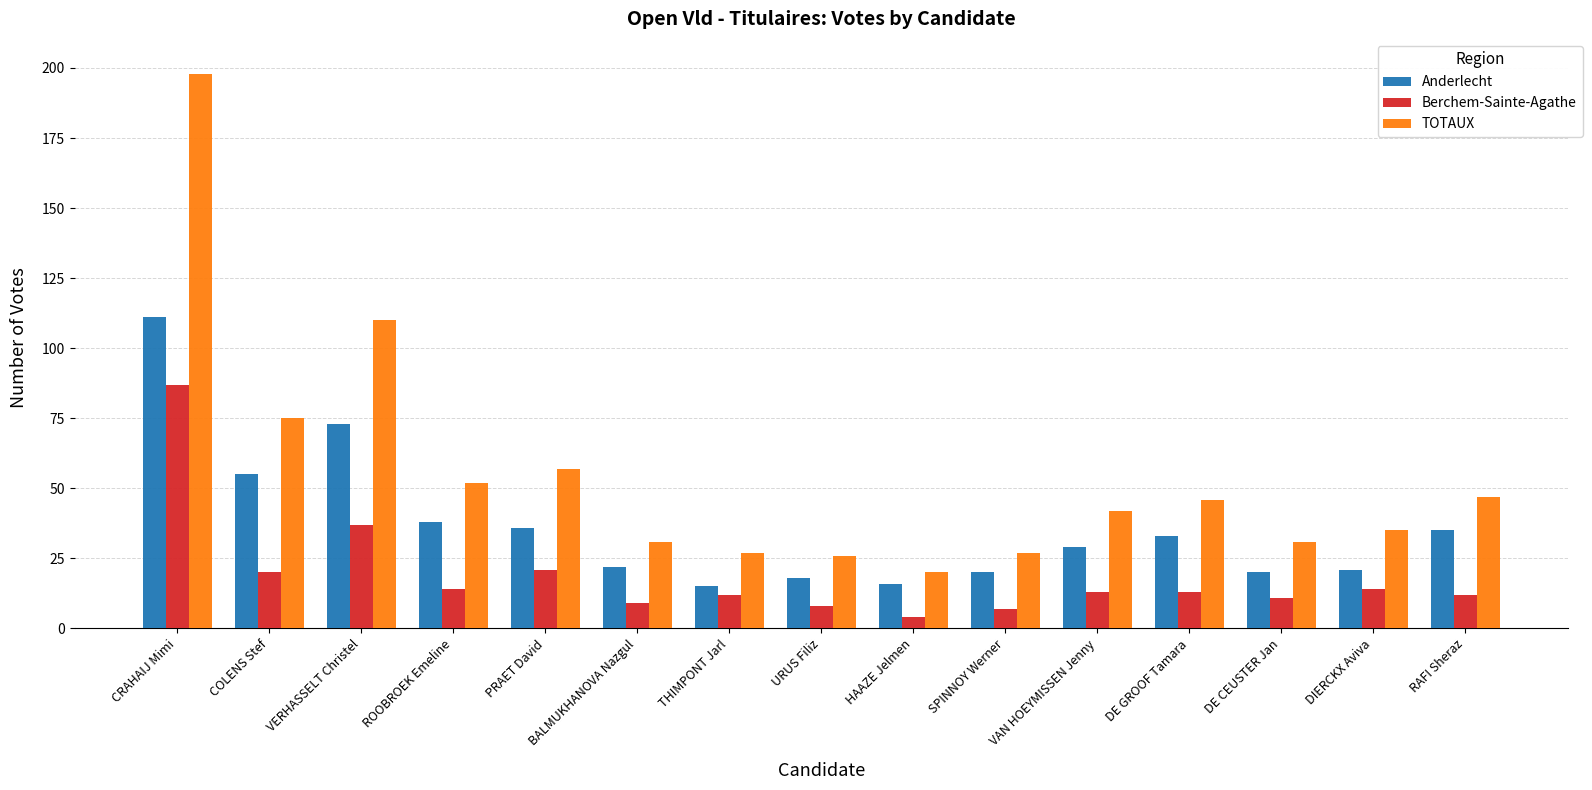

True or false: TOTAUX has a value of 133 at CRAHAIJ Mimi.

False